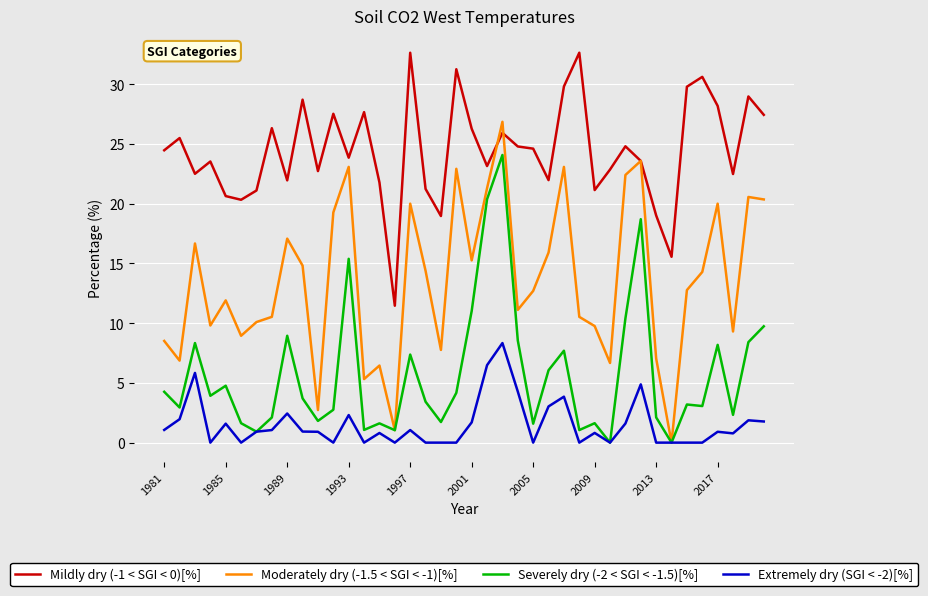

True or false: Severely dry (-2 < SGI < -1.5)[%] and Mildly dry (-1 < SGI < 0)[%] intersect in this chart.

False